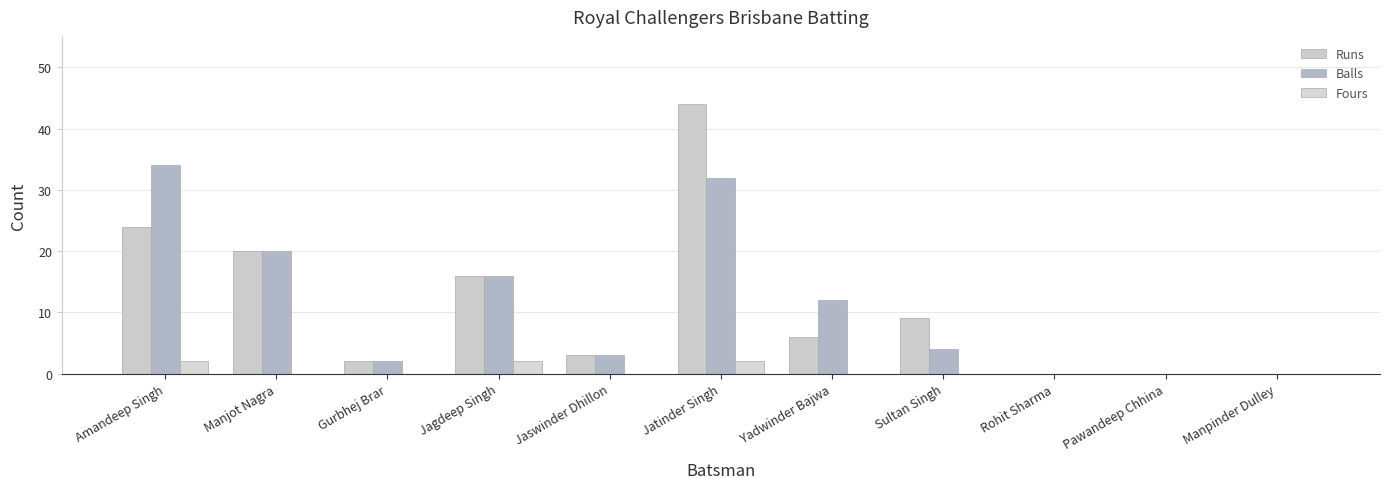

The value of Runs at Amandeep Singh is 9. True or false?

False